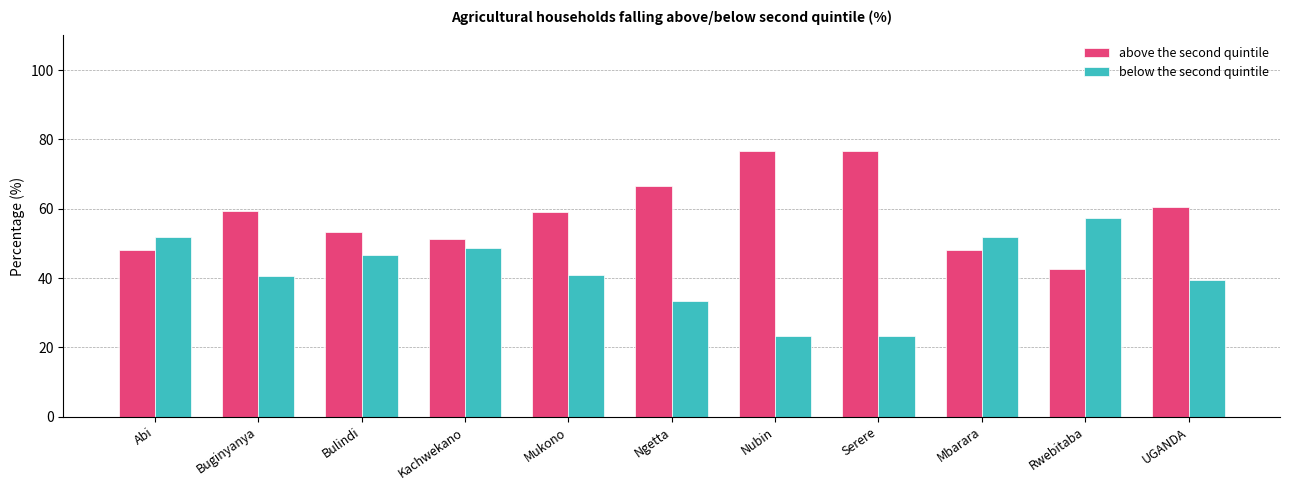

What position from the right is Mukono?

7